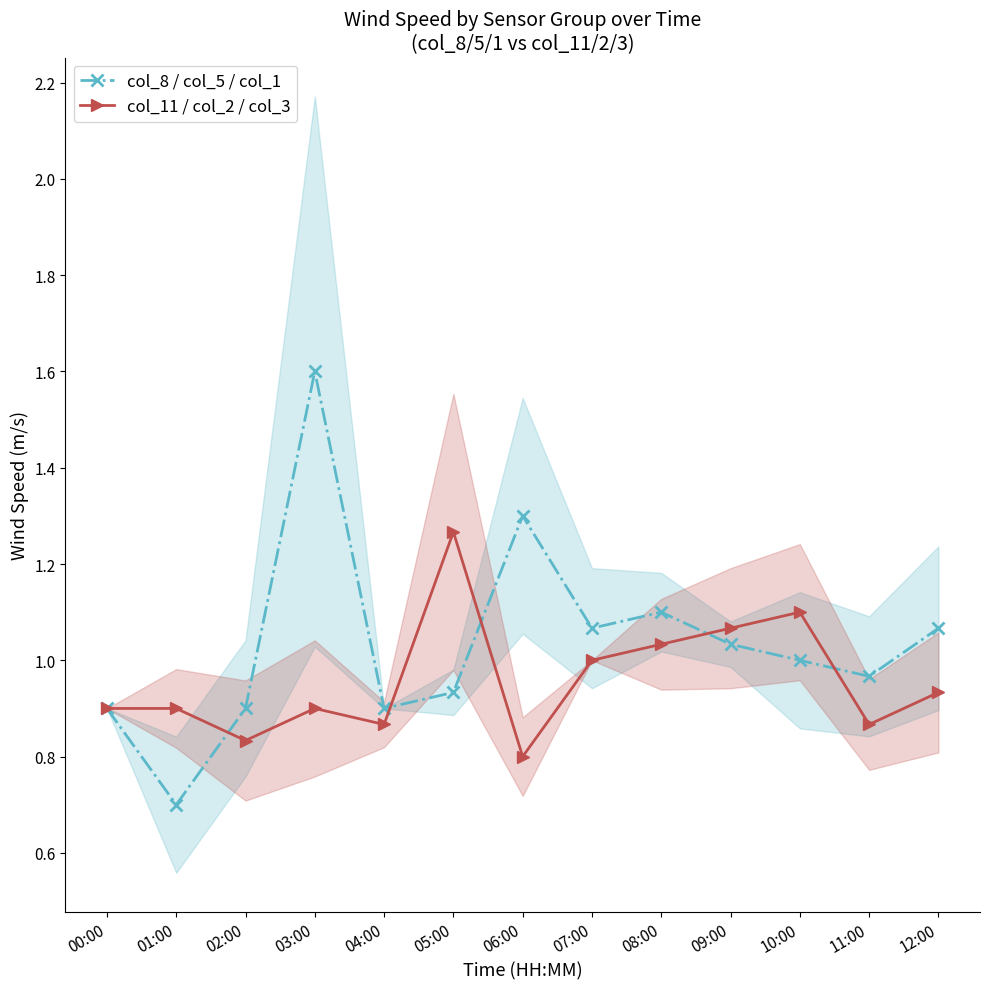

At how many categories does at least one series exceed 1?

8